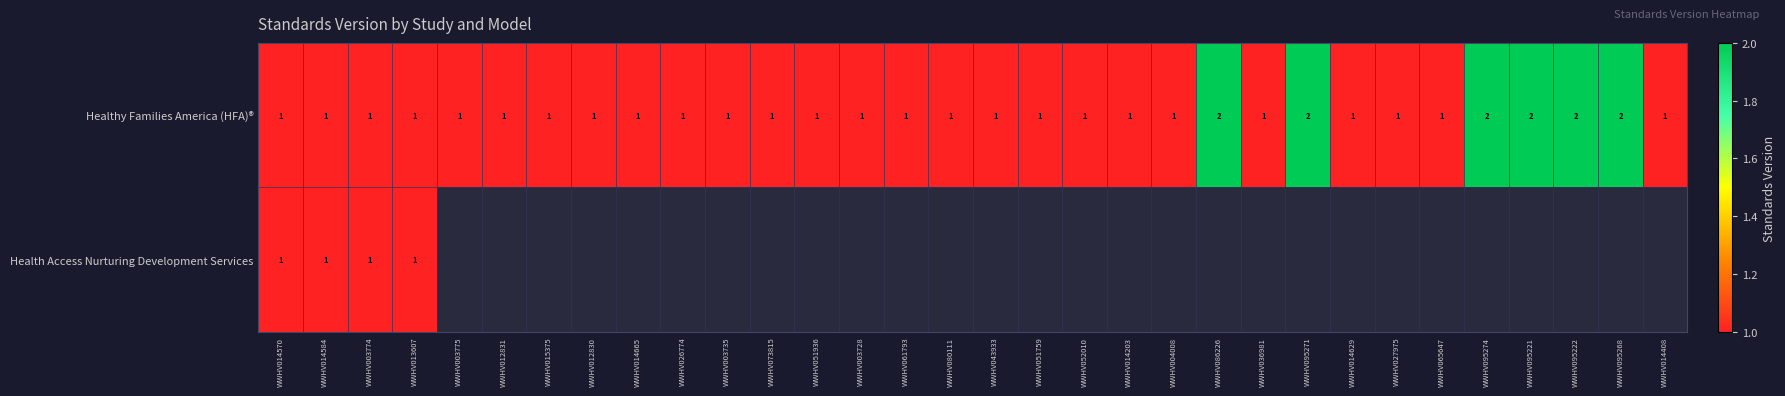

At which category is the sum across all series the highest?

WWHV014570